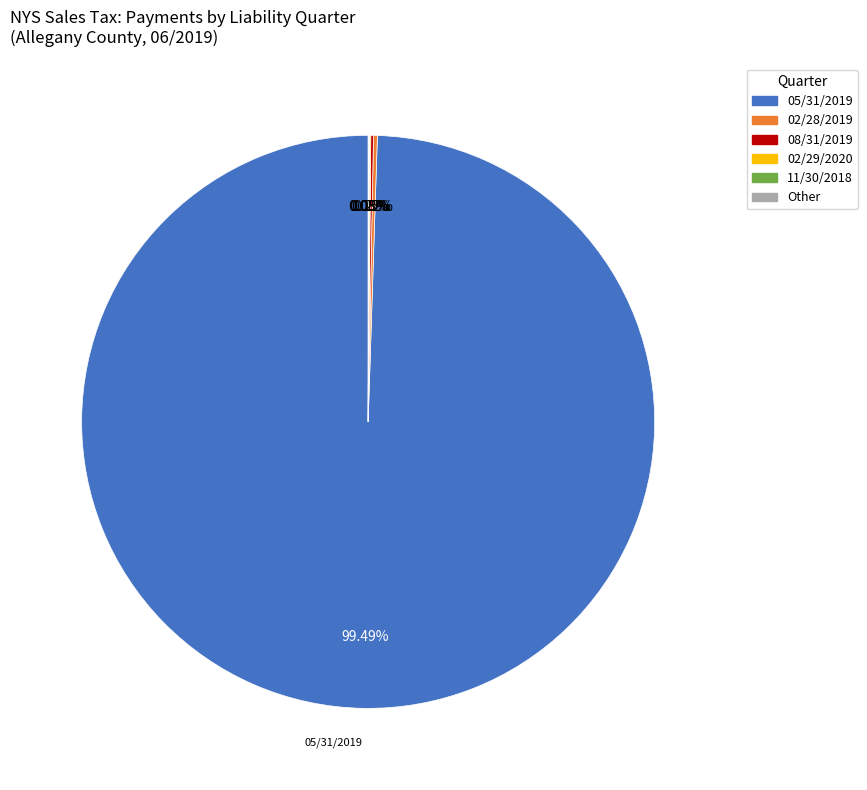

Does any single category account for the majority?

Yes